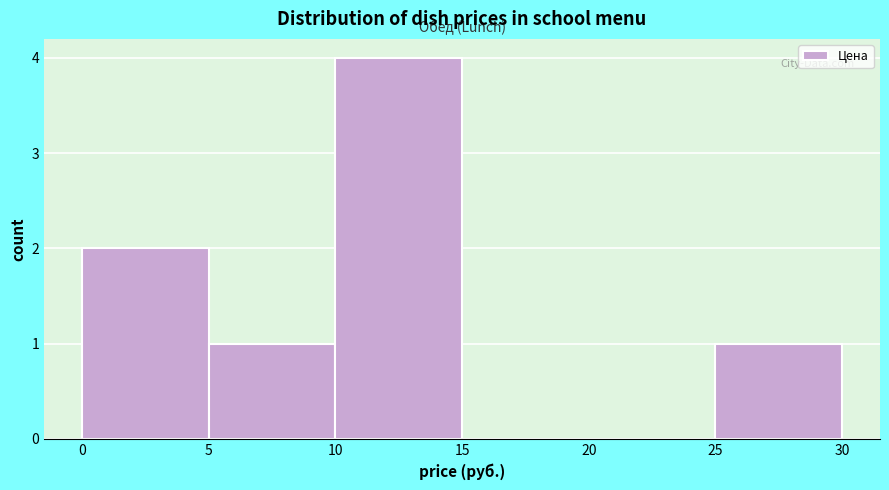

Reading left to right, list every bar in this chart as the range it spans on the x-axis followed by its height. The values are not printed on the chart, so give them approximately, as read against the axis.

0 to 5: 2
5 to 10: 1
10 to 15: 4
15 to 20: 0
20 to 25: 0
25 to 30: 1